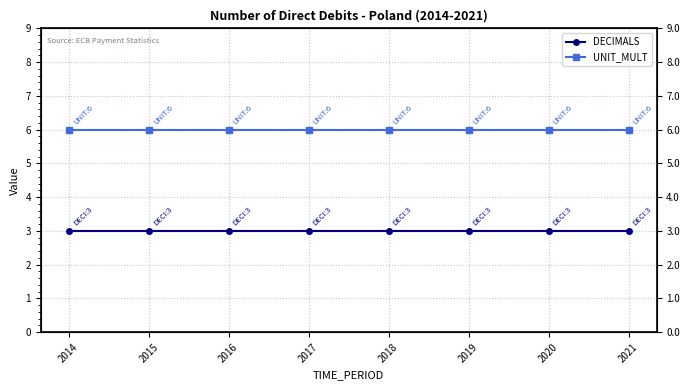

Reading left to right, transcribe all the data shown in this chart.

DECIMALS: 2014=3	2015=3	2016=3	2017=3	2018=3	2019=3	2020=3	2021=3
UNIT_MULT: 2014=6	2015=6	2016=6	2017=6	2018=6	2019=6	2020=6	2021=6